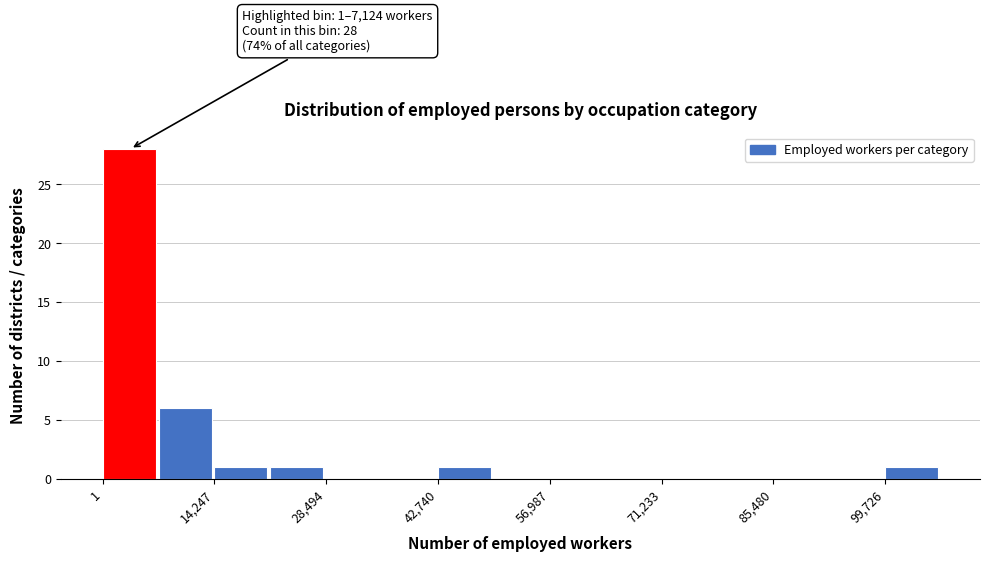

Read against the x-axis, roughly where is the centre of the tallest bar?

4000